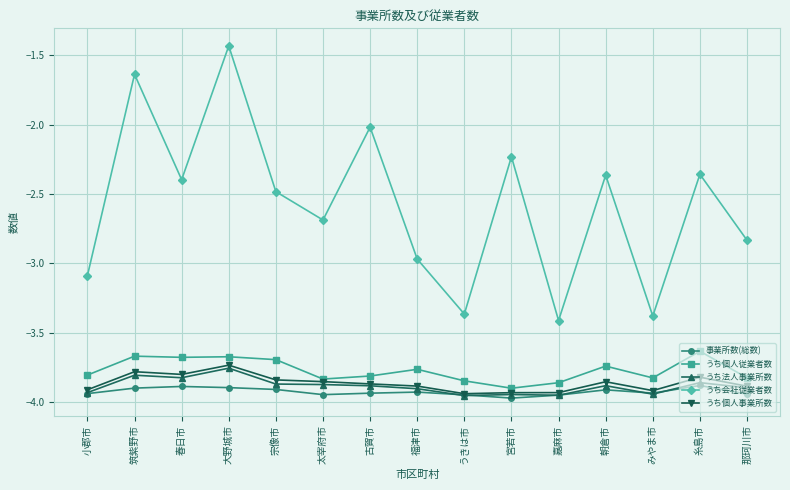

What are all the series names shown in the legend?

事業所数(総数), うち個人従業者数, うち法人事業所数, うち会社従業者数, うち個人事業所数